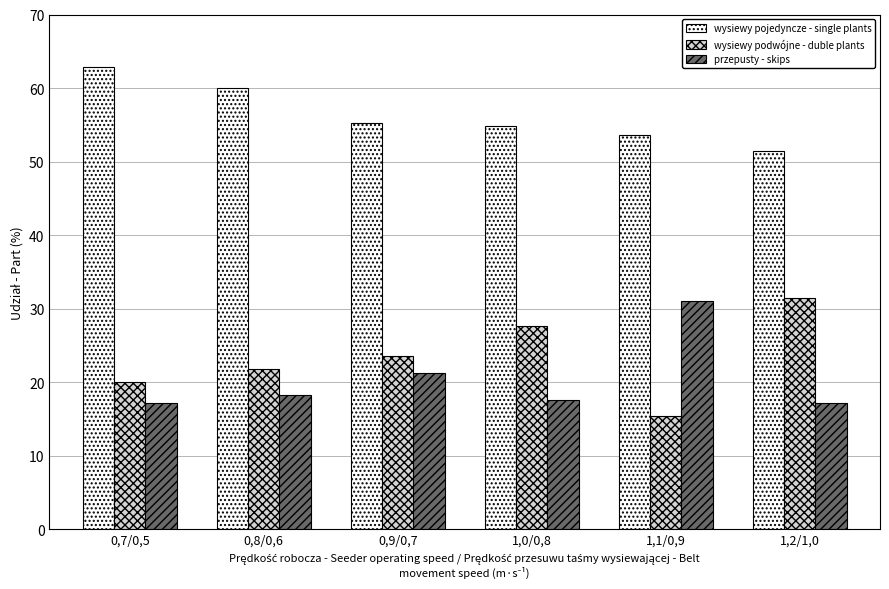

What is the difference between the maximum and minimum values in the przepusty - skips series?

13.8